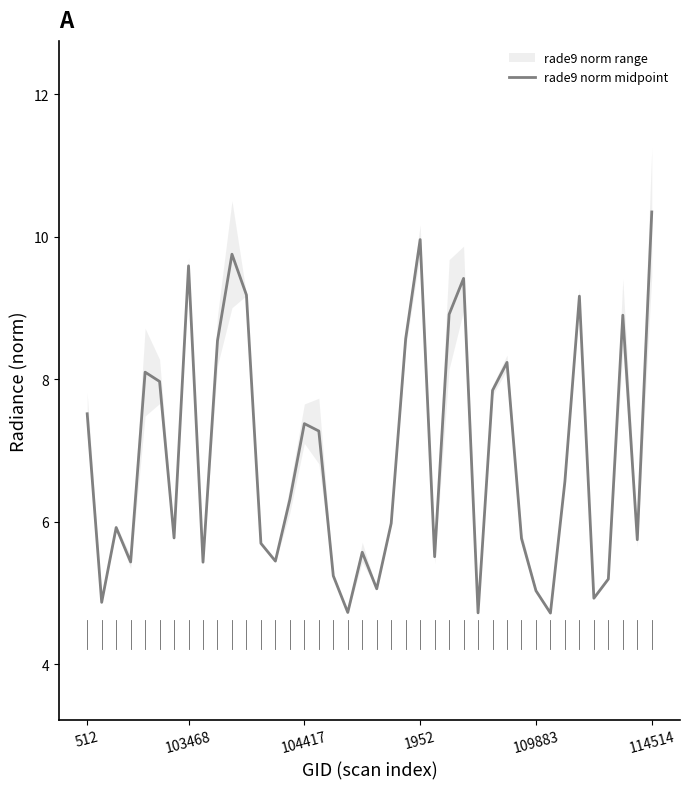

Reading left to right, extract all data points from this chart.

7.5	4.9	5.9	5.4	8.1	8.0	5.8	9.6	5.4	8.5	9.8	9.2	5.7	5.4	6.3	7.4	7.3	5.2	4.7	5.6	5.1	6.0	8.6	10.0	5.5	8.9	9.4	4.7	7.8	8.2	5.8	5.0	4.7	6.6	9.2	4.9	5.2	8.9	5.7	10.3